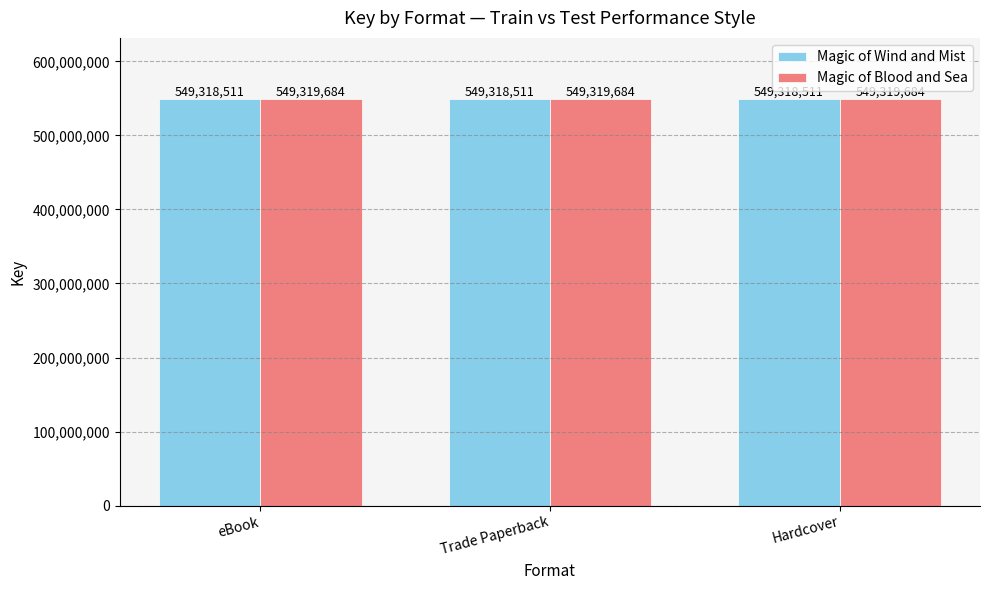

What are all the series names shown in the legend?

Magic of Wind and Mist, Magic of Blood and Sea